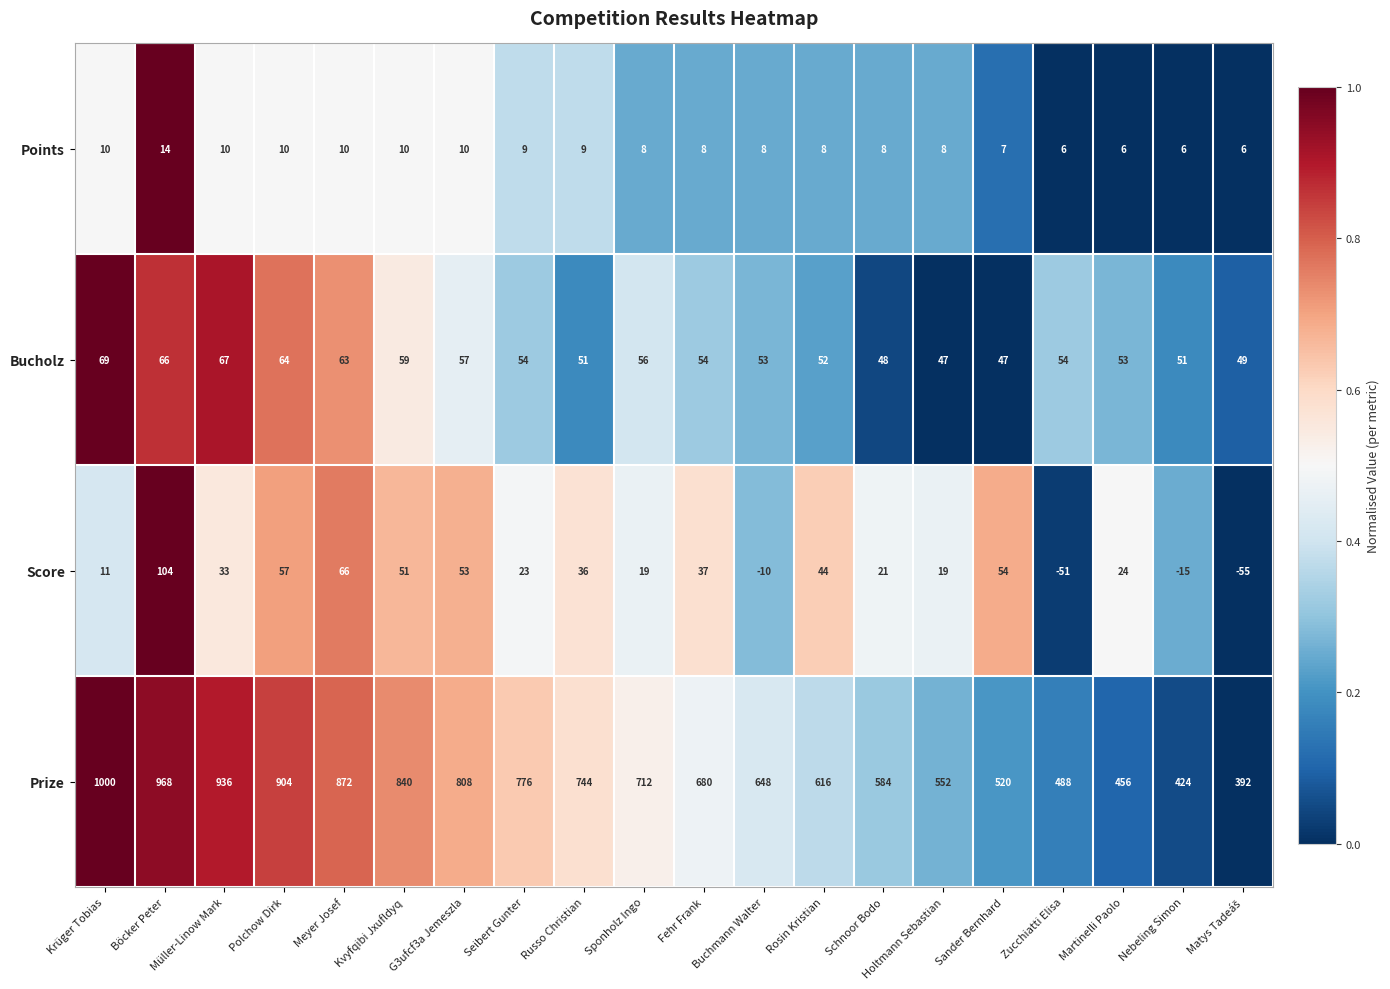

What is the difference between the maximum and minimum values in the Score series?

159